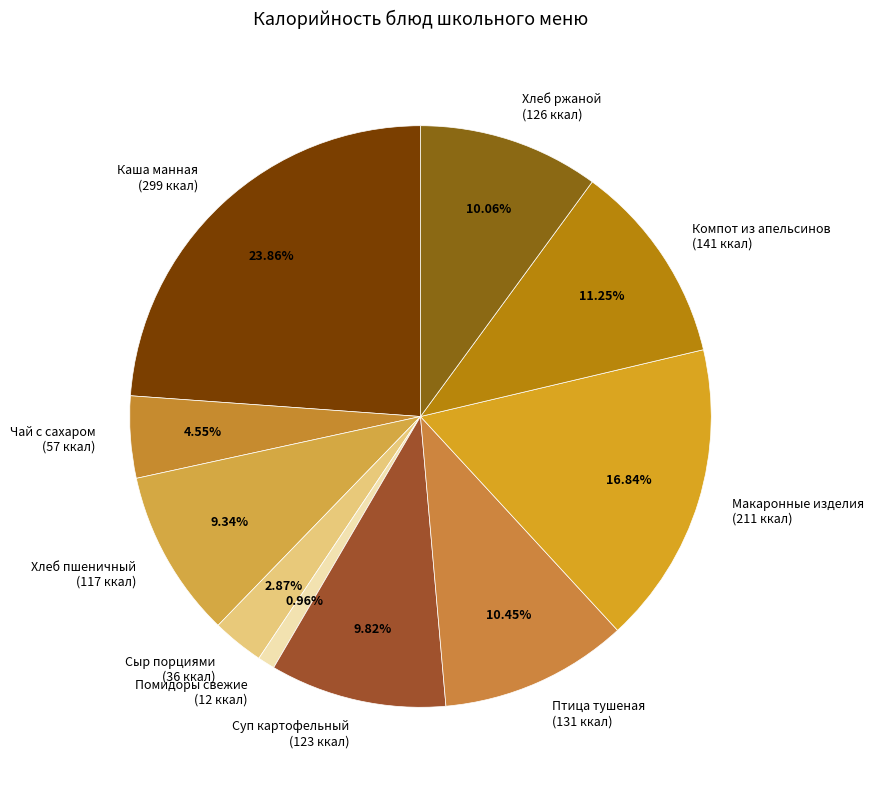

Between Птица тушеная and Макаронные изделия, which is larger?

Макаронные изделия